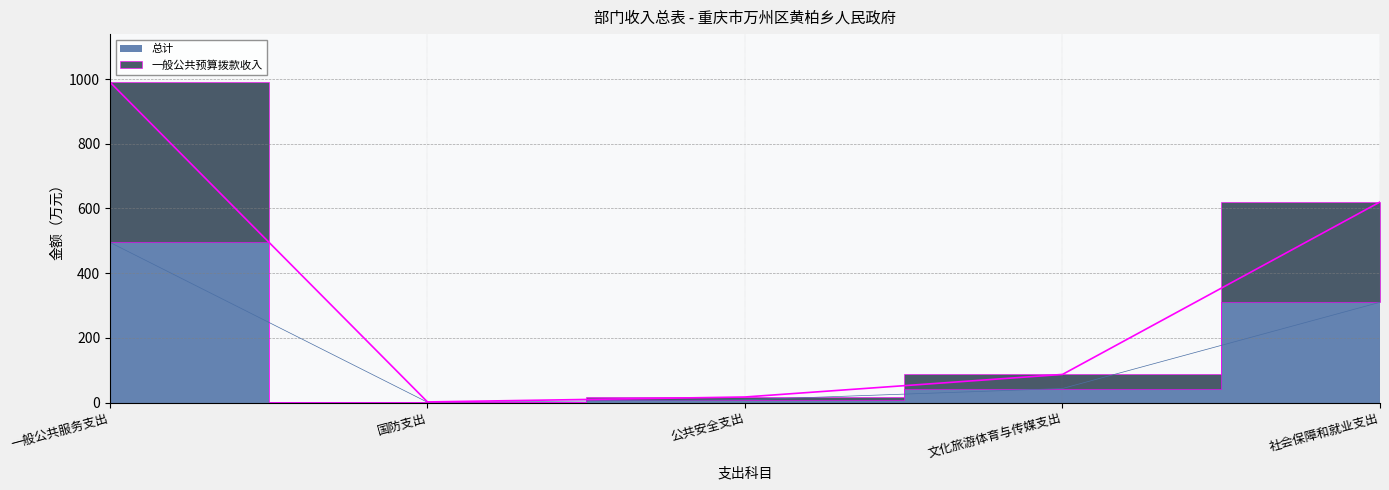

The 一般公共预算拨款收入 series shows 87.0 at 文化旅游体育与传媒支出. True or false?

True